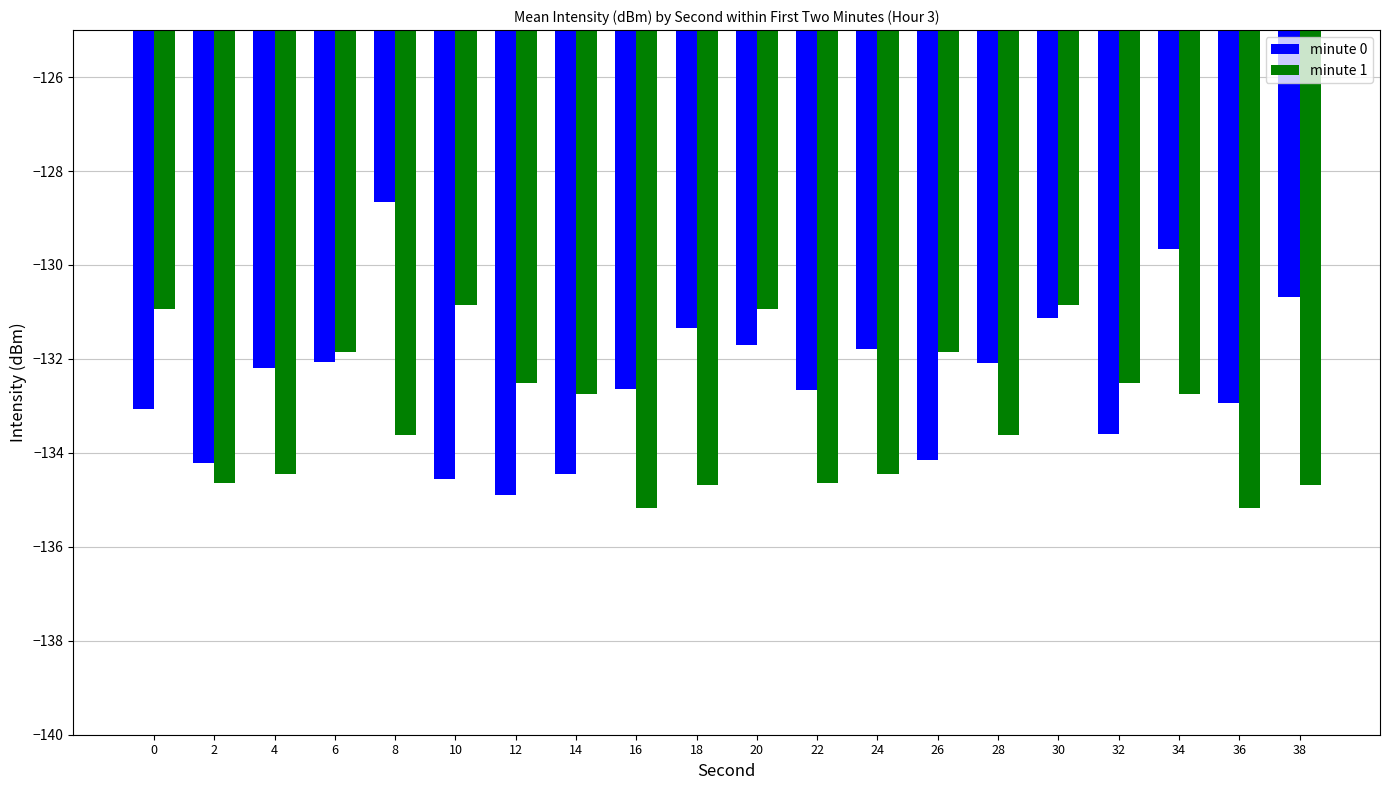

What is the approximate value of minute 1 at 2?

-134.7